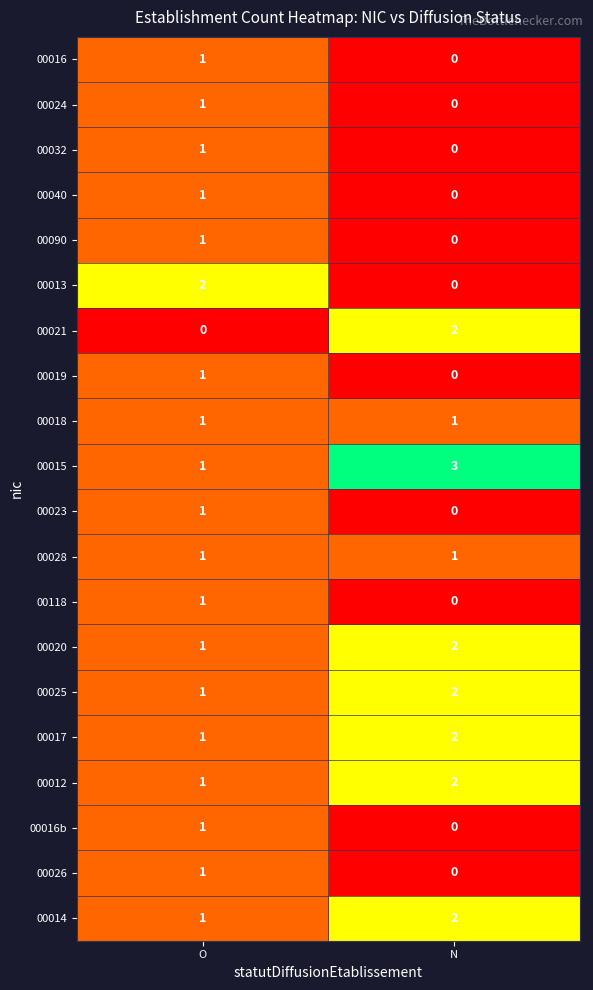

What is the maximum value shown in the chart?

3